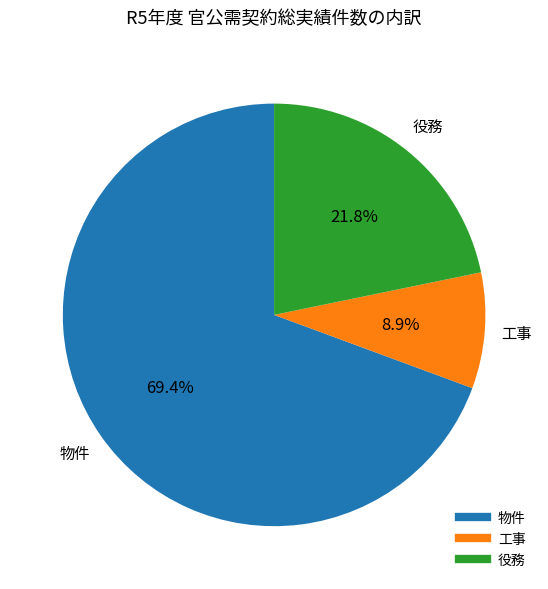

Approximately how many times larger is the value at 物件 compared to 役務?

3.2